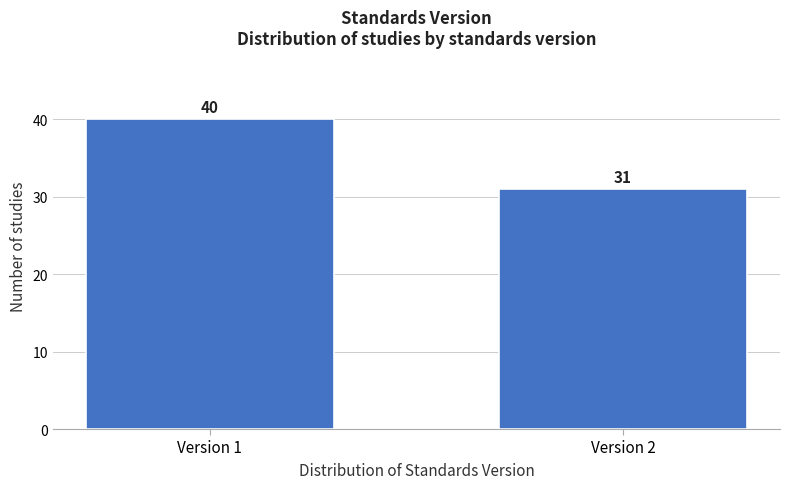

Reading left to right, transcribe all the data shown in this chart.

Version 1=40	Version 2=31